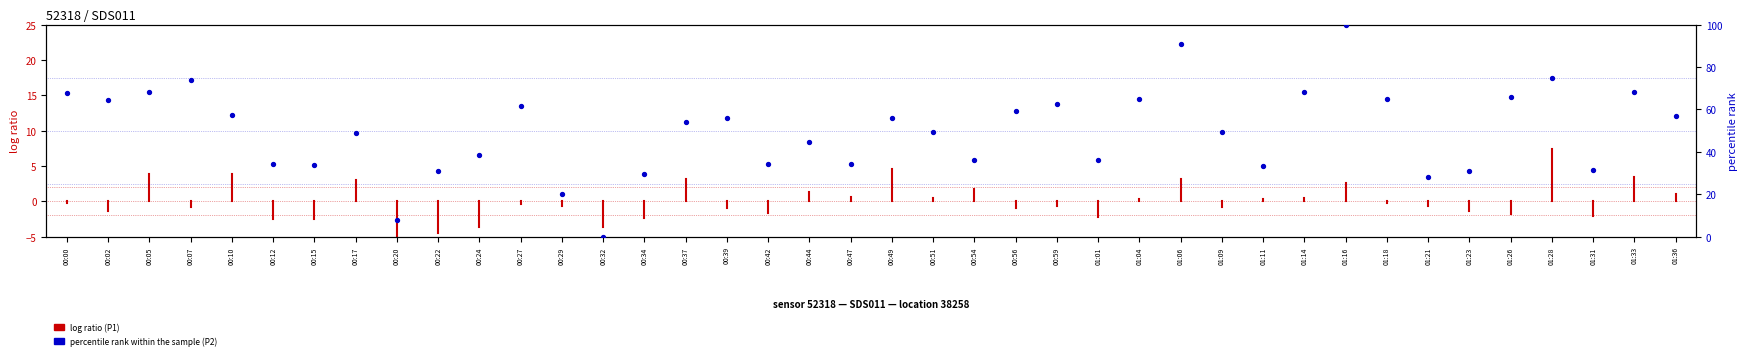

What is the ratio of the value at 01:23 to the value at 00:29?

1.5